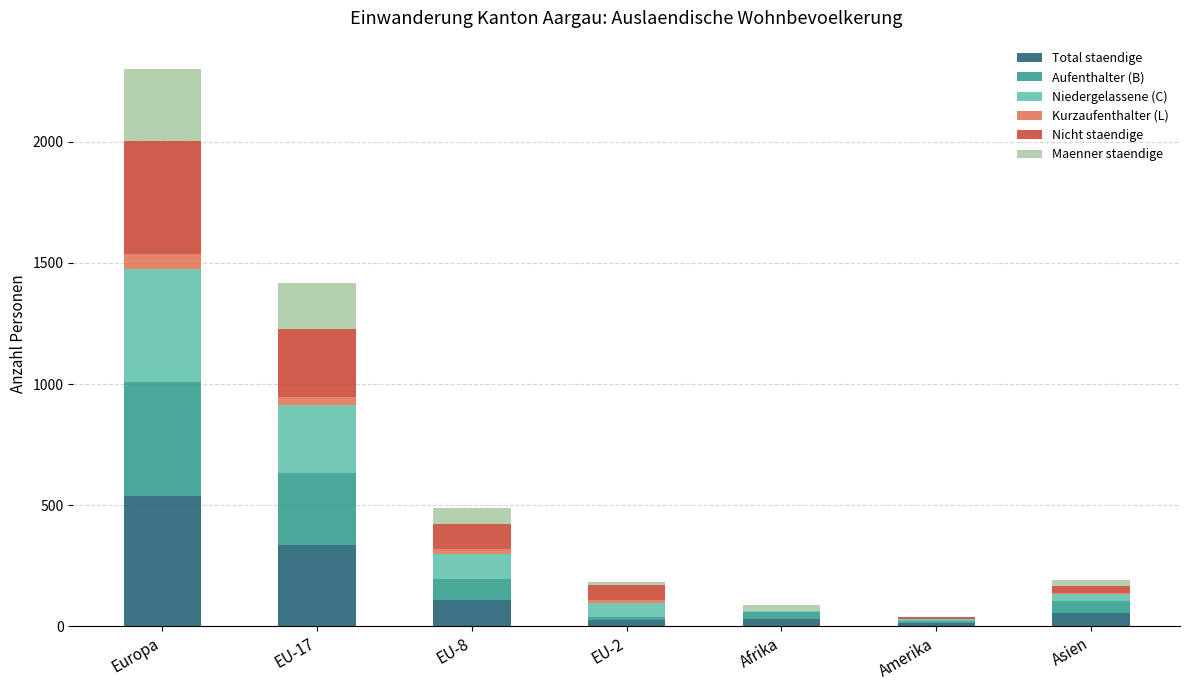

Count the number of categories in the chart.

7